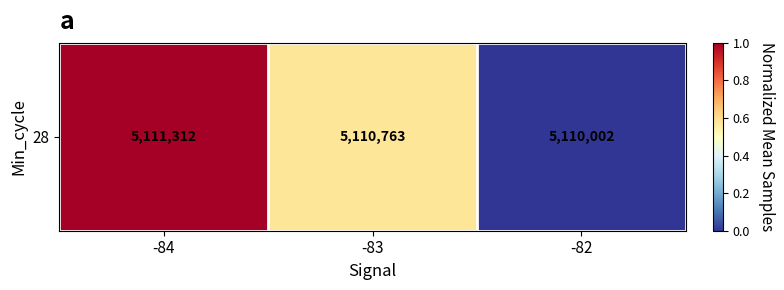

Which has a higher value, -83 or -82?

-83